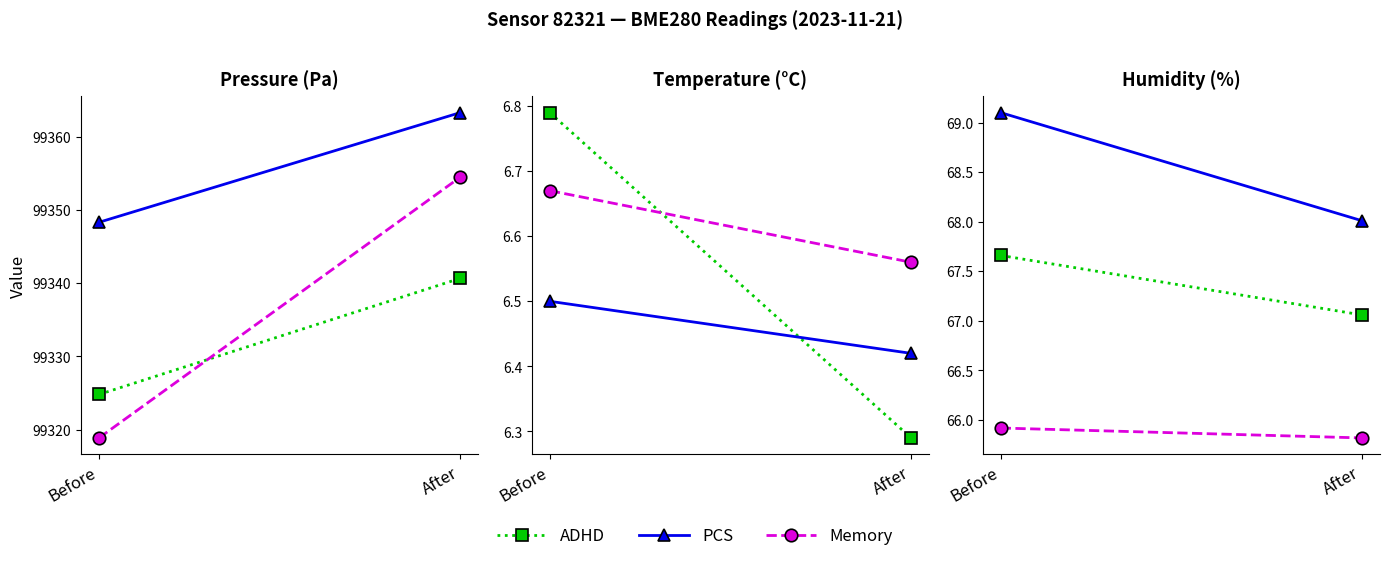

At which label is Memory closest to 65?

After